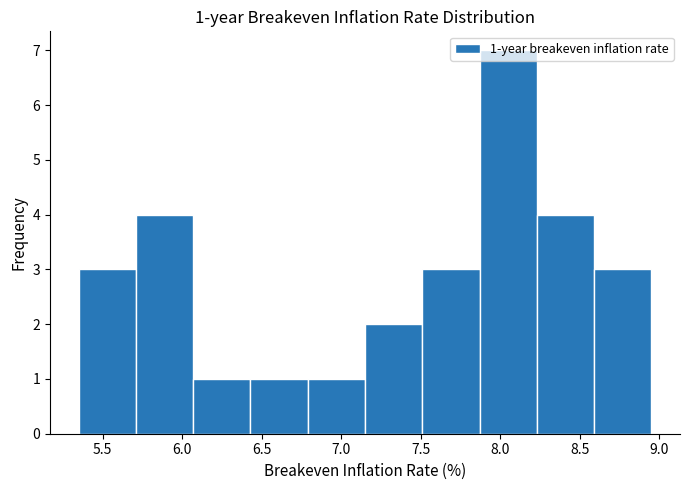

Which range on the x-axis has the tallest bar?

7.87 to 8.23